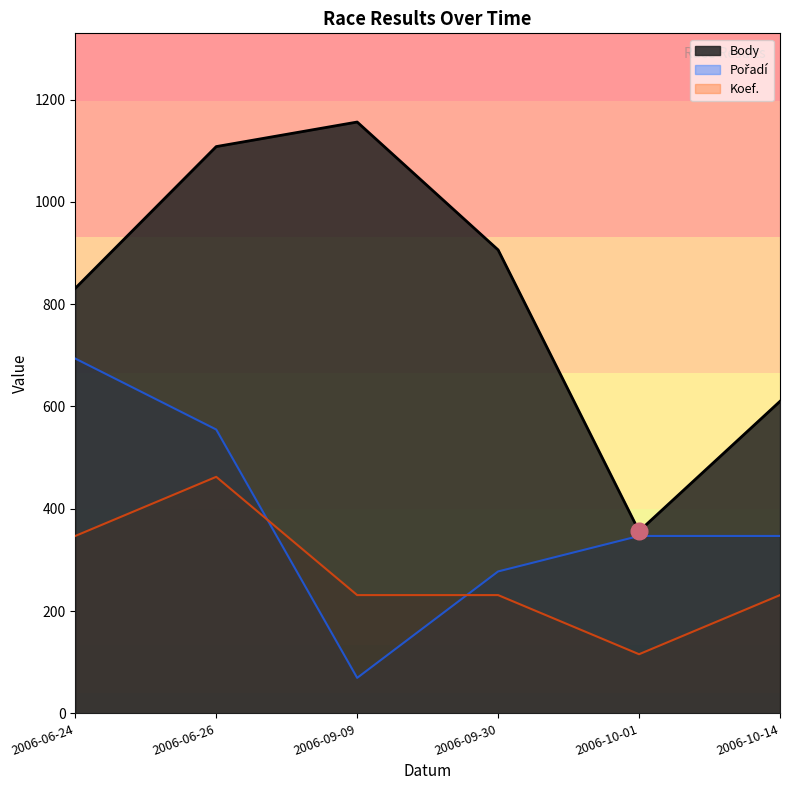

Reading left to right, what are all the values shown in this chart?

Body: 831.0	1108.0	1156.0	906.0	356.0	610.0
Pořadí: 693.6	554.9	69.4	277.4	346.8	346.8
Koef.: 346.8	462.4	231.2	231.2	115.6	231.2